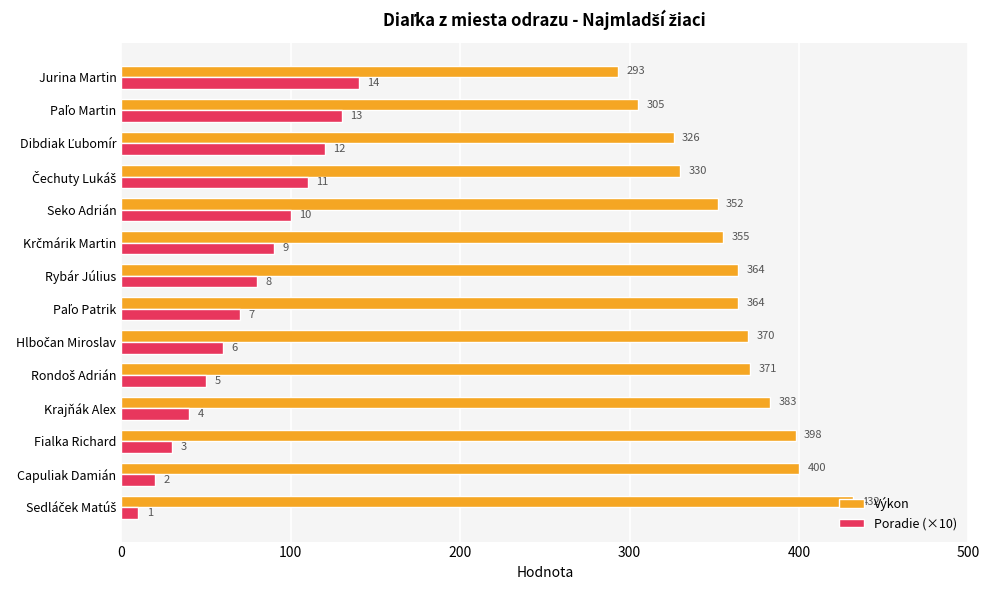

How many data points in Poradie (×10) are less than 80?

7